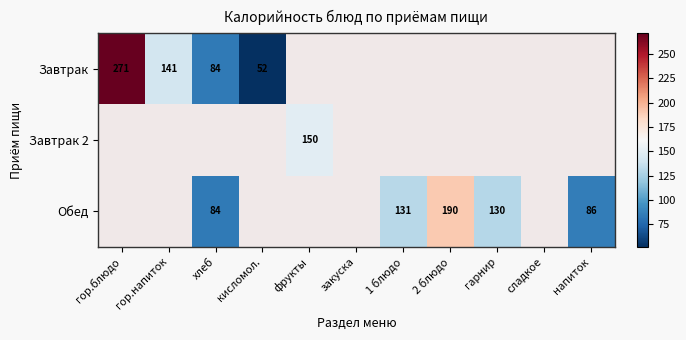

At which category does the chart reach its peak across all series?

гор.блюдо